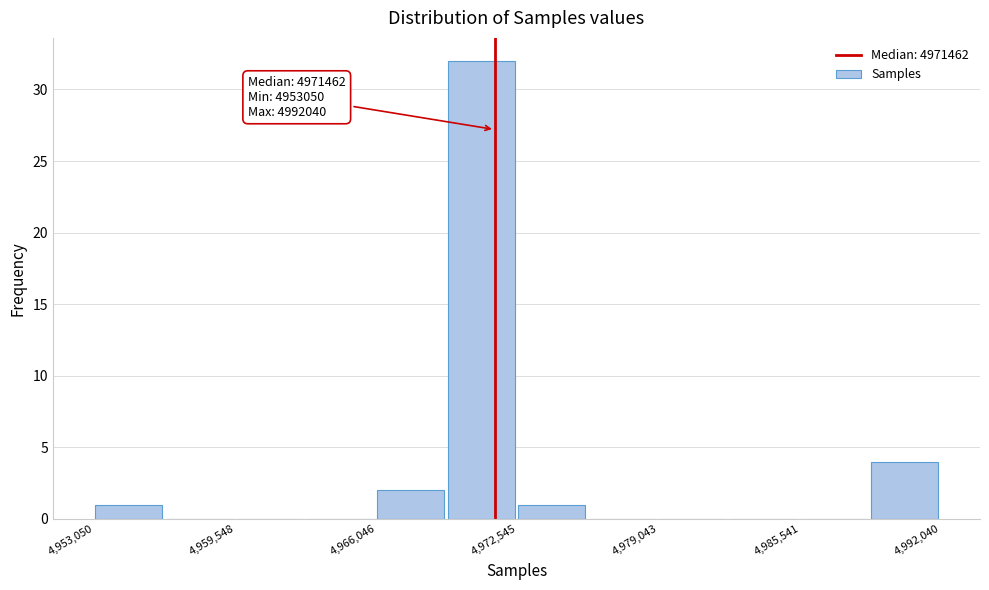

Around what value on the x-axis is the tallest bar? Give the approximate position of its centre, as read against the axis.

4971000